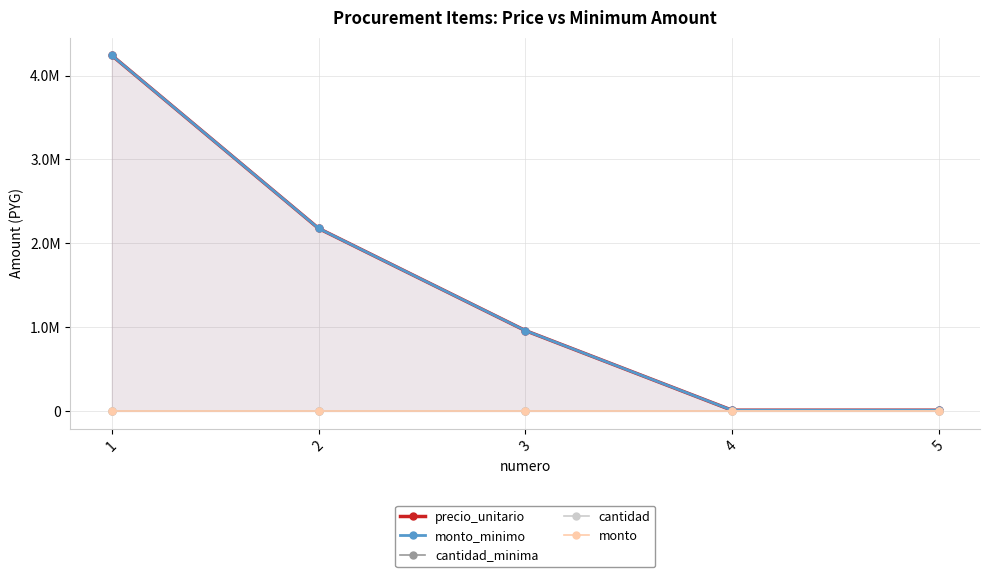

True or false: monto and precio_unitario cross at least once.

False